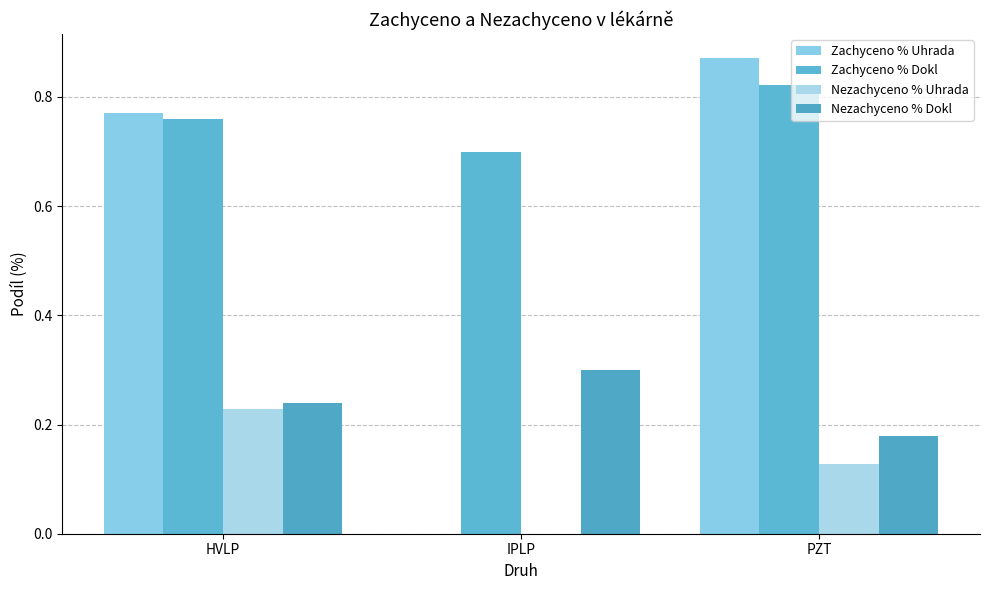

Reading right to left, what are all the values shown in this chart?

Zachyceno % Uhrada: PZT=0.9	IPLP=0.0	HVLP=0.8
Zachyceno % Dokl: PZT=0.8	IPLP=0.7	HVLP=0.8
Nezachyceno % Uhrada: PZT=0.1	IPLP=0.0	HVLP=0.2
Nezachyceno % Dokl: PZT=0.2	IPLP=0.3	HVLP=0.2